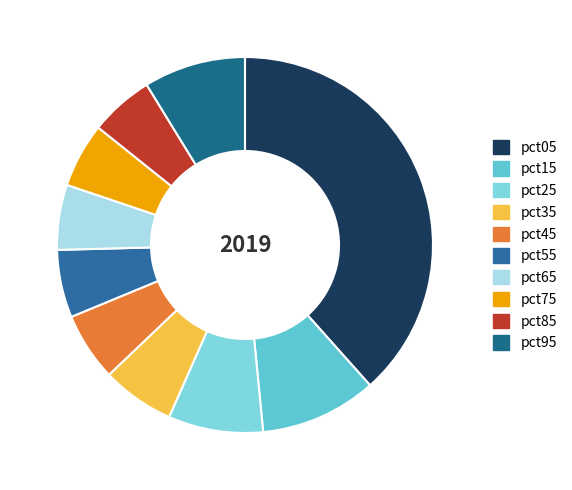

True or false: pct85 accounts for 6% of the total.

True